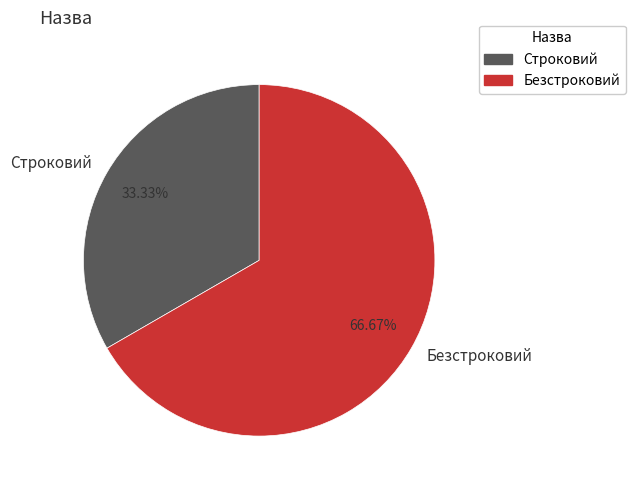

Does Строковий represent more than half of the total?

No